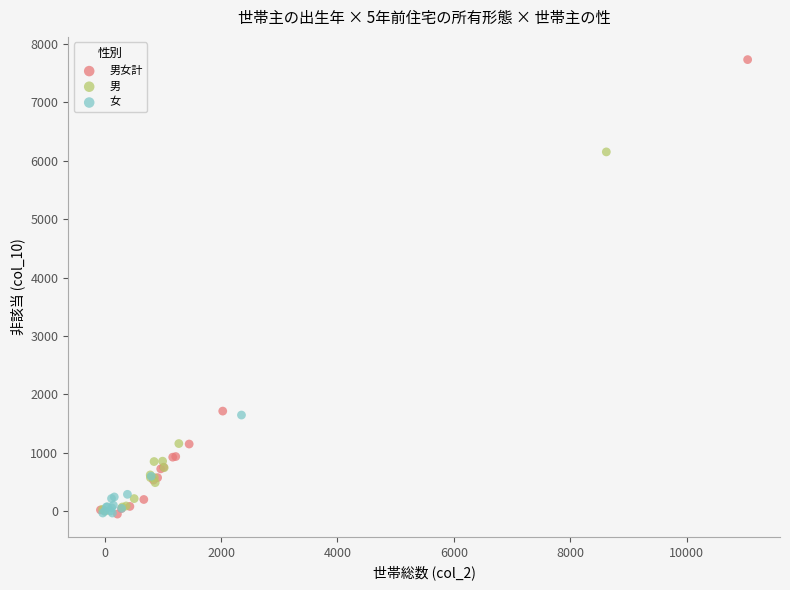

Which series reaches the maximum Y coordinate?

男女計